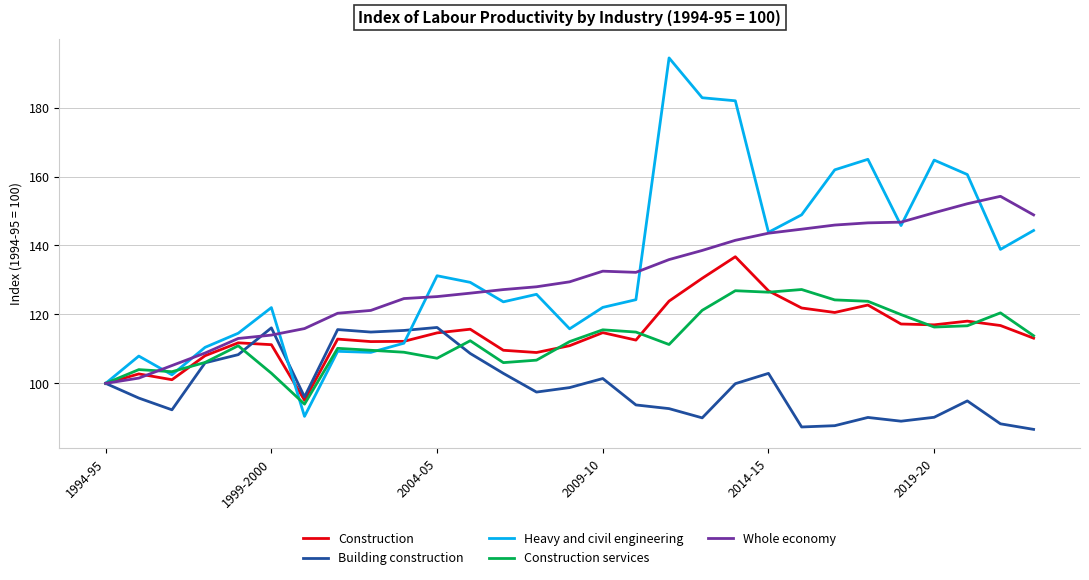

What is the maximum value shown in the chart?

194.4